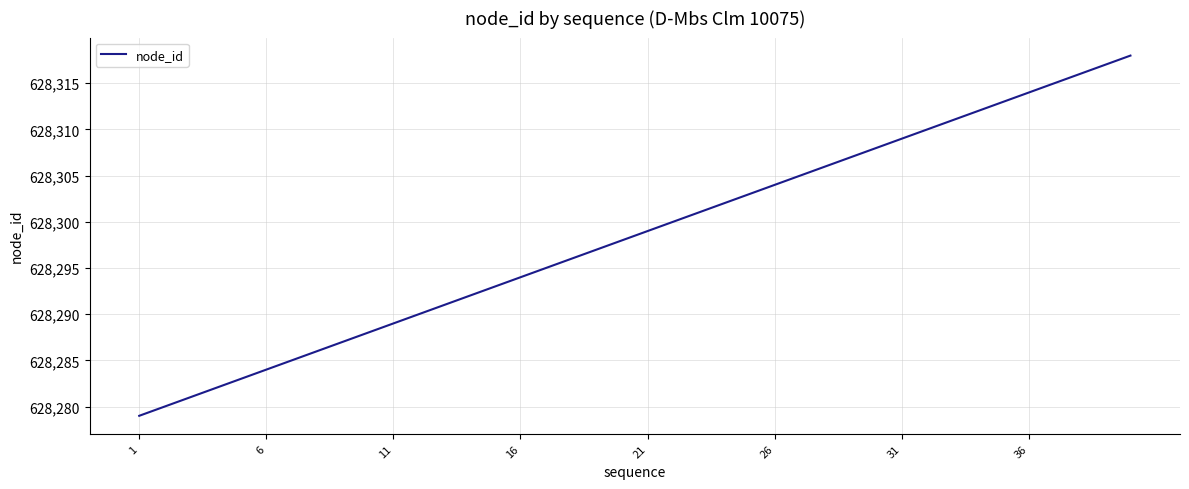

What is the greatest value displayed?

628318